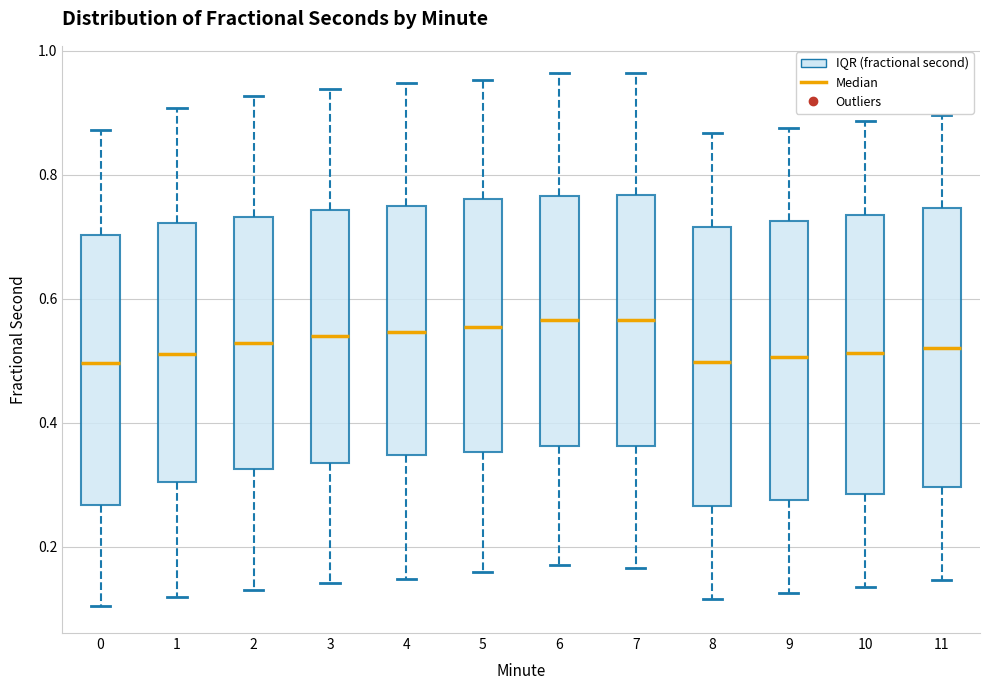

Where does the lower whisker of the box at x = 0 end on the y-axis? The values are not printed on the chart, so give them approximately, as read against the axis.

0.10